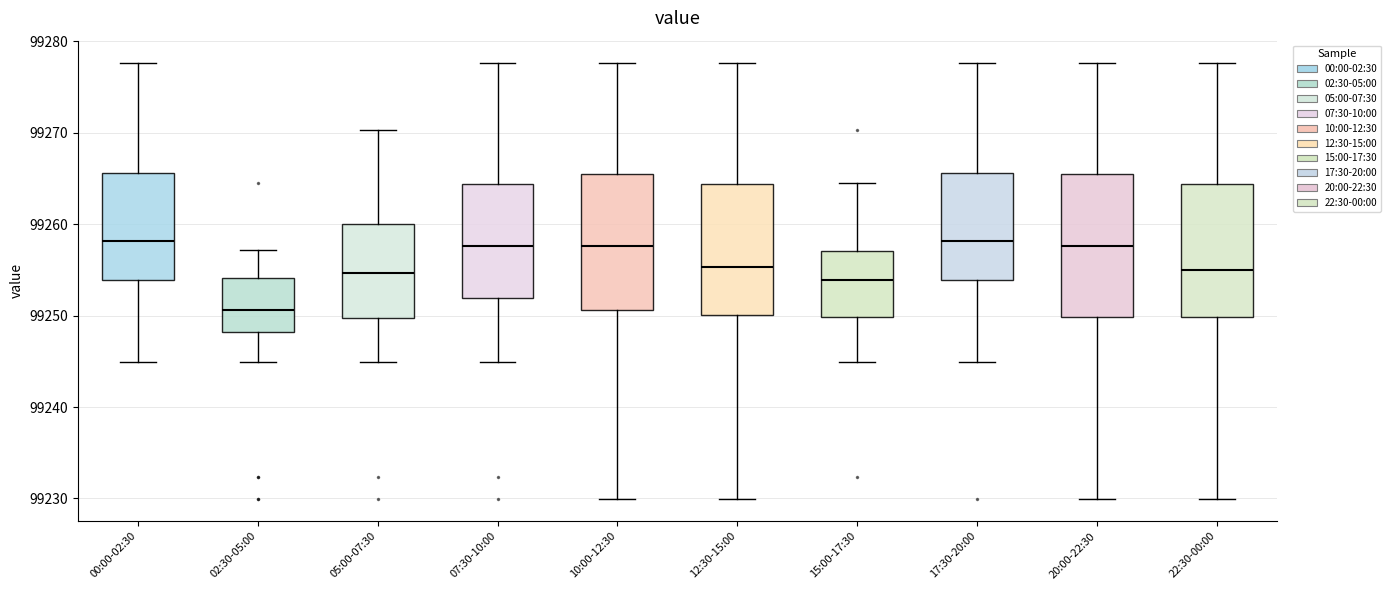

Which box has the lowest median line?

02:30-05:00